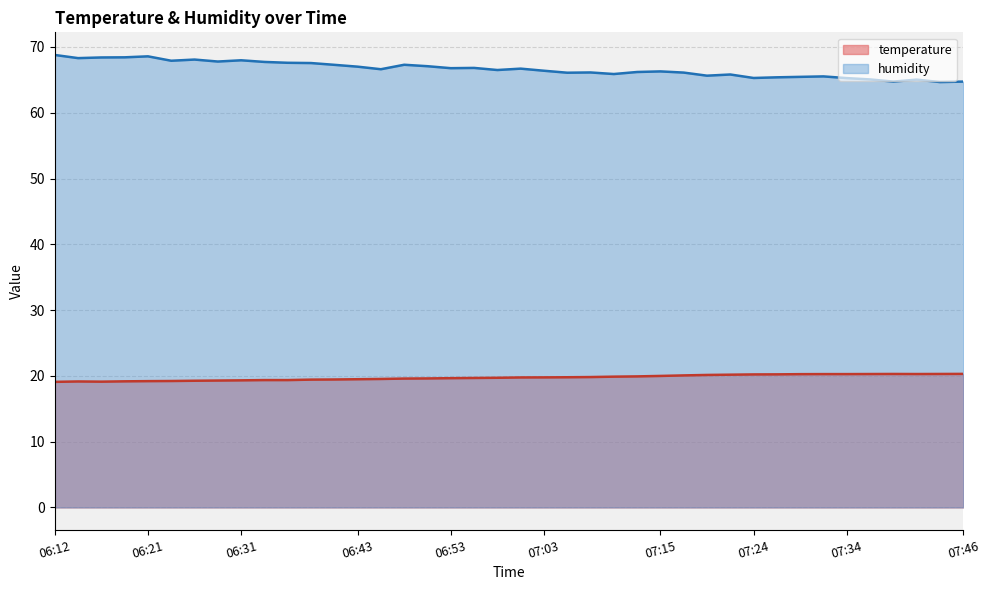

How many lines are shown in the chart?

2